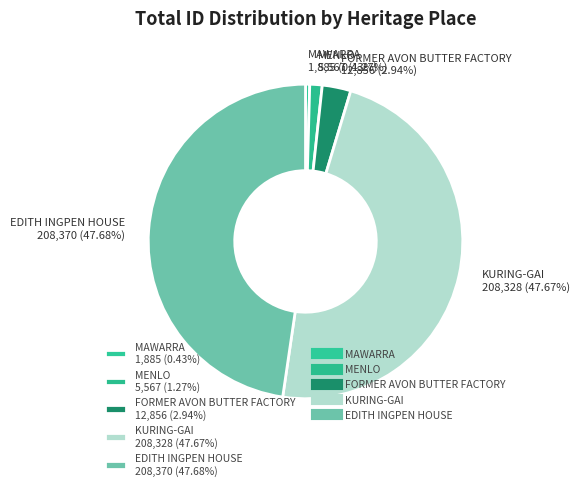

To the nearest percent, what is the average slice percentage?

20%